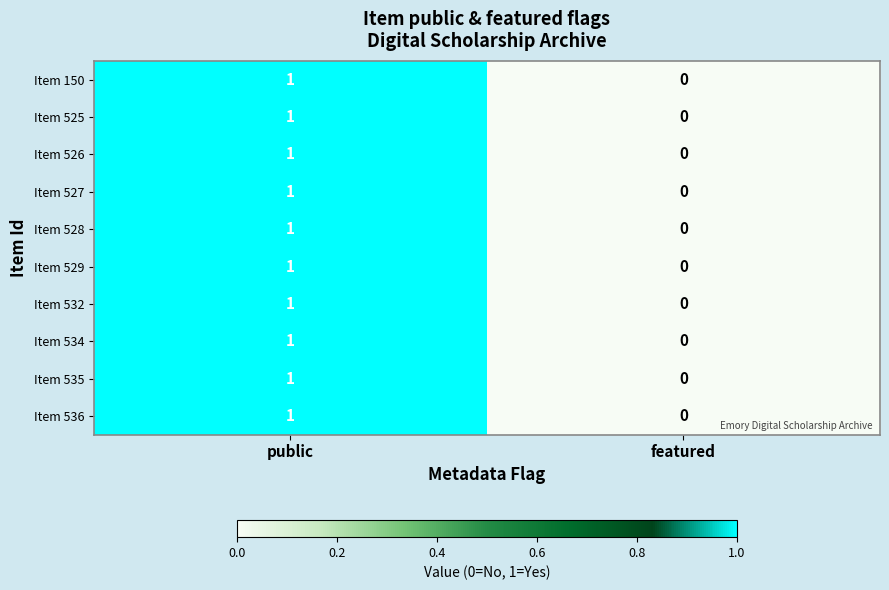

At which label is Item 534 closest to 0?

featured